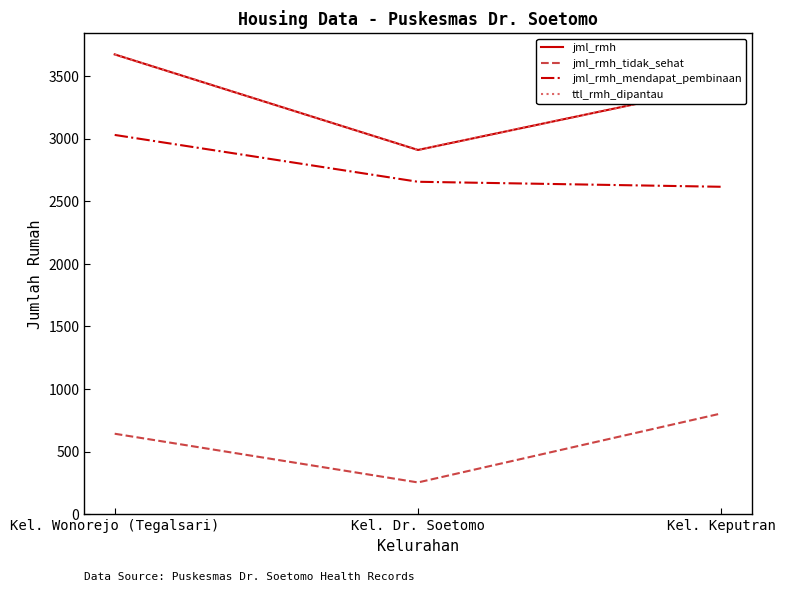

Is this an area chart (filled region under the line)?

No